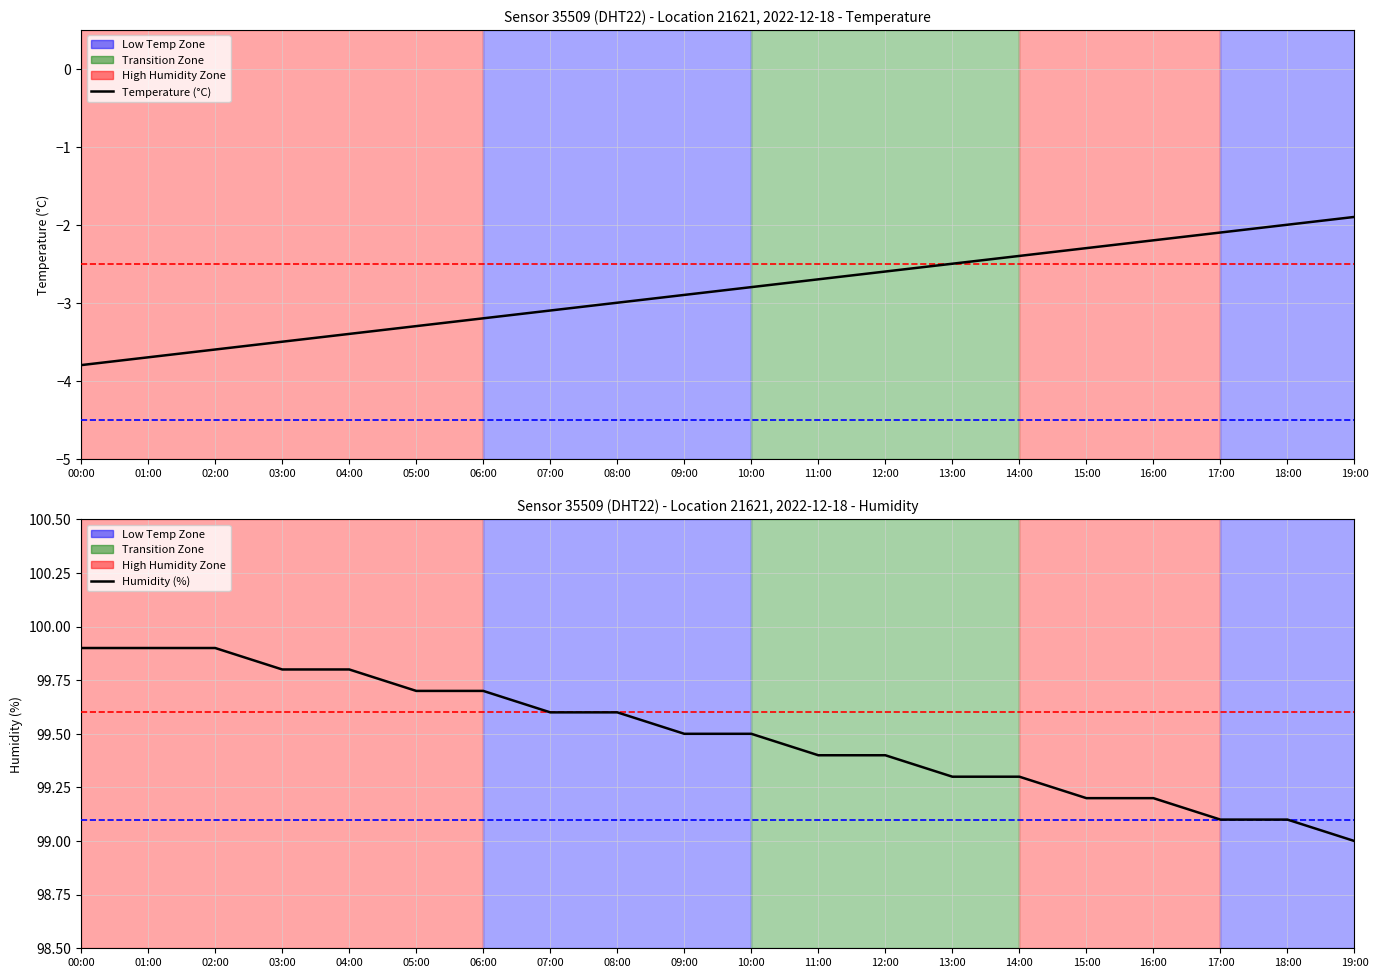

What is the sum of all Humidity (%) values?

1989.9